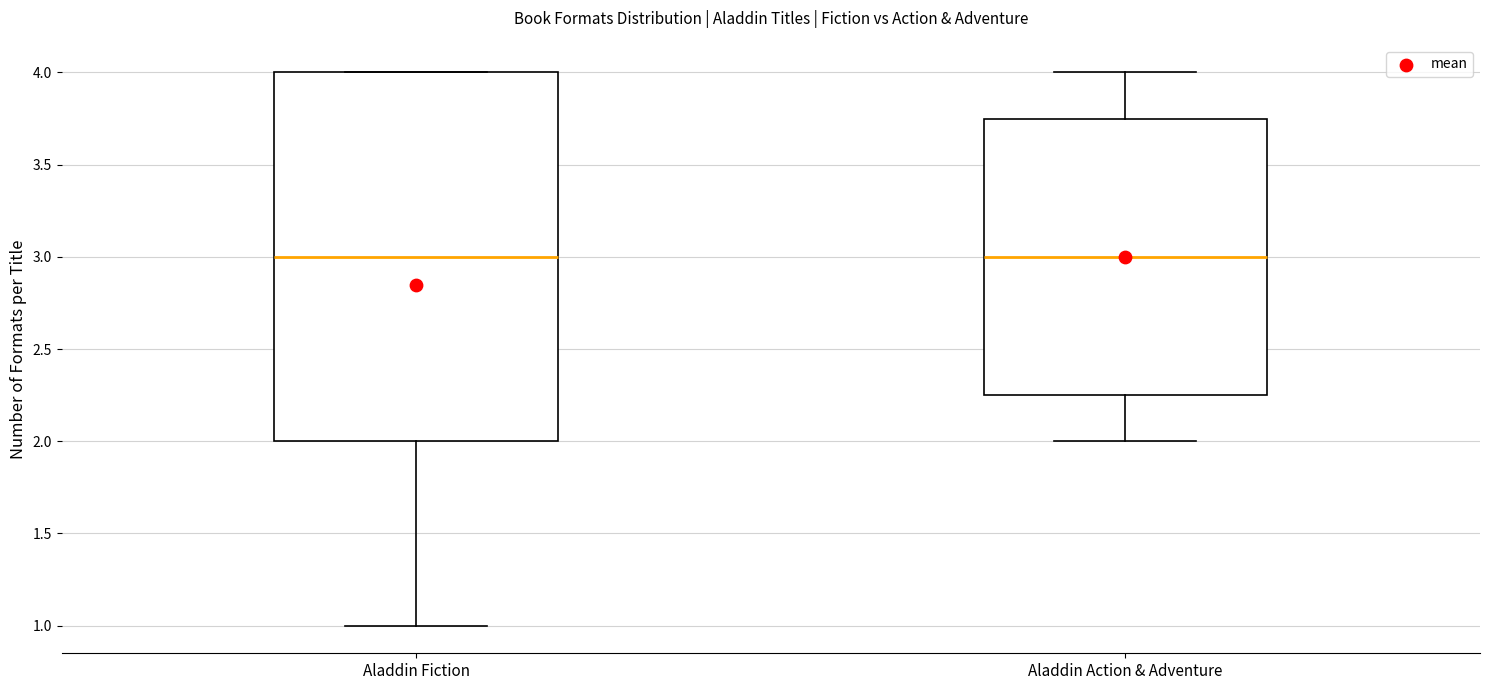

Reading left to right, read every box against the y-axis: the position of its median line, the range the box covers, and the ends of its whiskers. The values are not printed on the chart, so give them approximately, as read against the axis.

Aladdin Fiction: median 3.00, box 2.00 to 4.00, whiskers 1.00 to 4.00
Aladdin Action & Adventure: median 3.00, box 2.25 to 3.75, whiskers 2.00 to 4.00